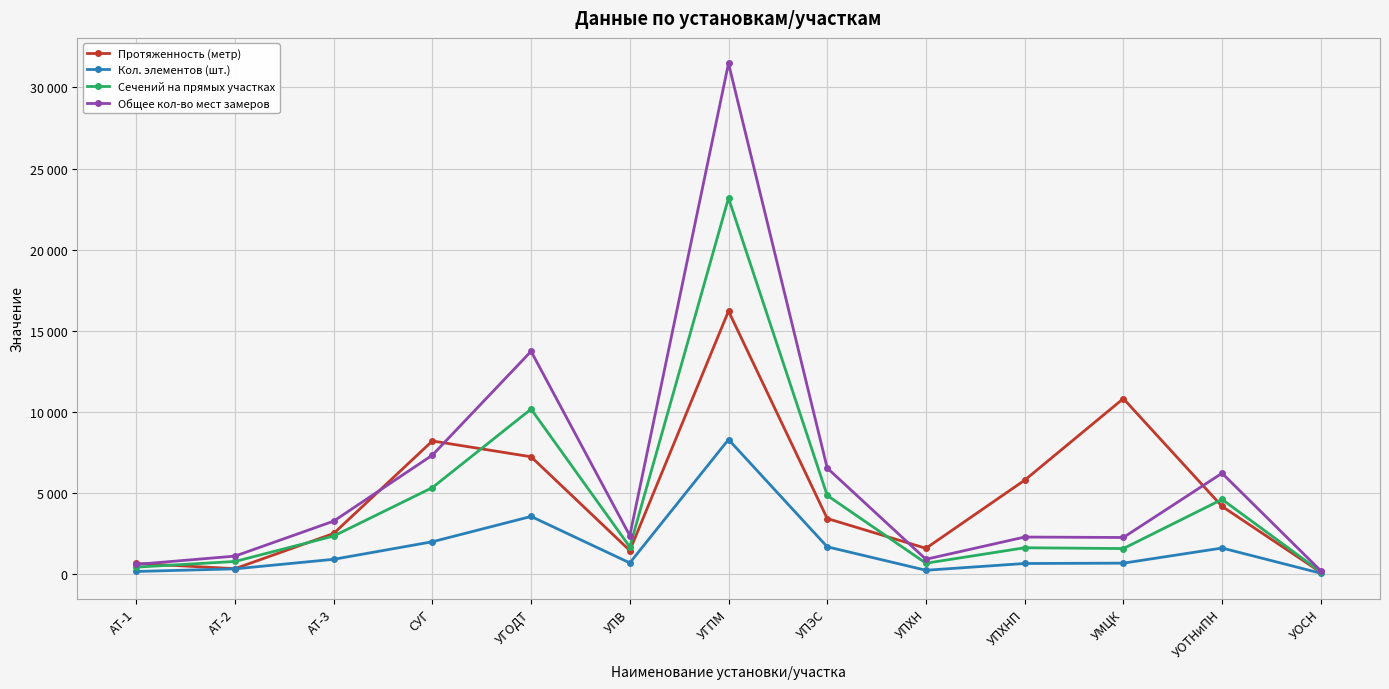

The Кол. элементов (шт.) series shows 1909.8 at УГПМ. True or false?

False